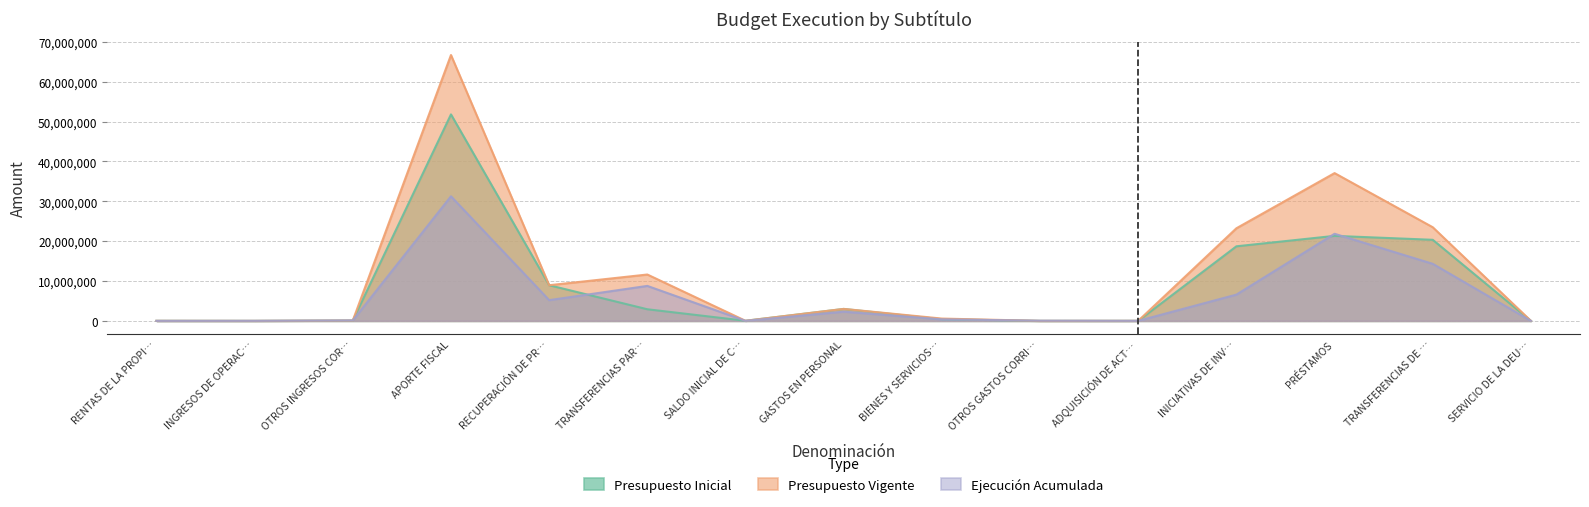

Rank the series at PRÉSTAMOS from highest to lowest value.

Presupuesto Vigente, Ejecución Acumulada, Presupuesto Inicial